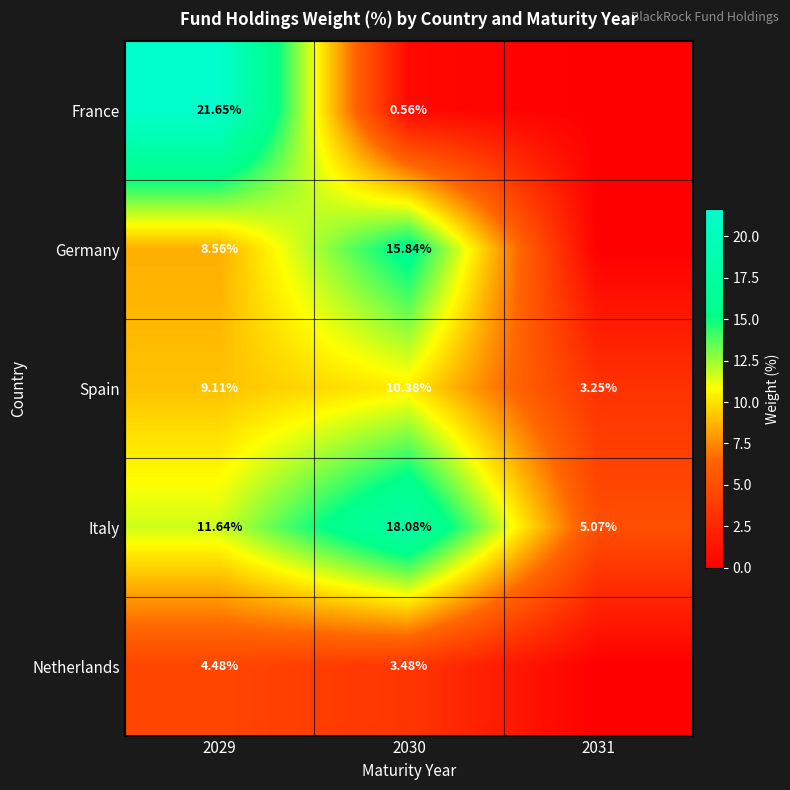

At 2029, list the series in order from largest to smallest.

France, Italy, Spain, Germany, Netherlands